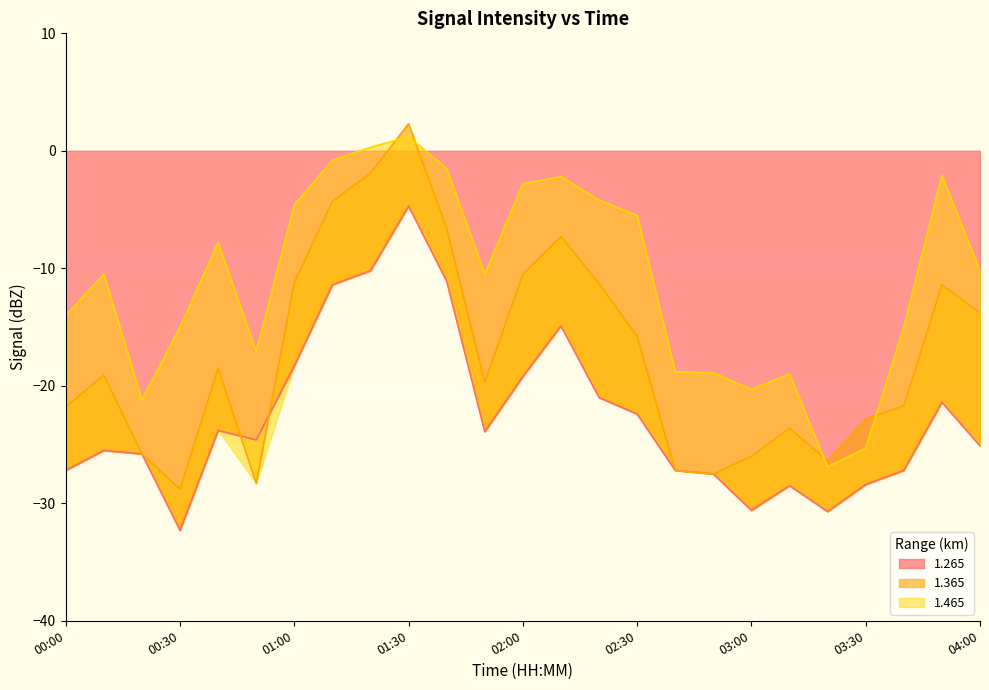

How many data points in 1.265 are above -24?

12